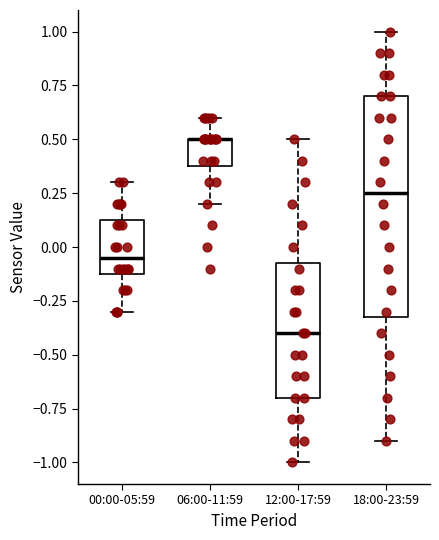

Where does the upper whisker of the box for 00:00-05:59 end on the y-axis? The values are not printed on the chart, so give them approximately, as read against the axis.

0.30